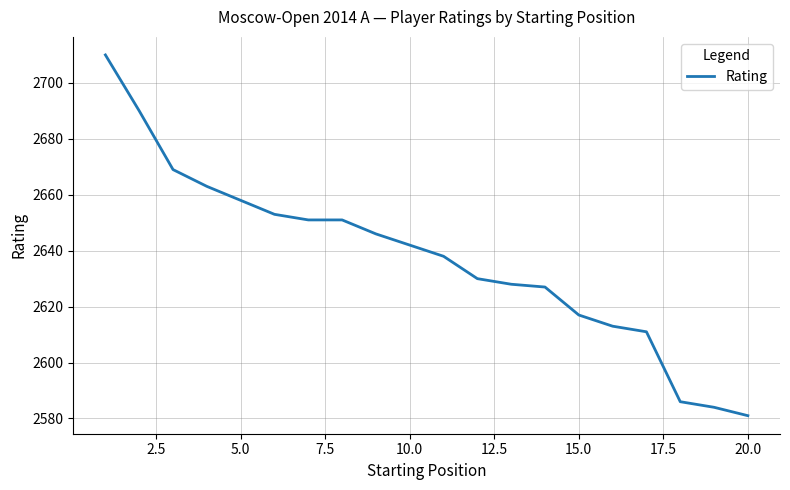

What is the minimum value shown in the chart?

2581